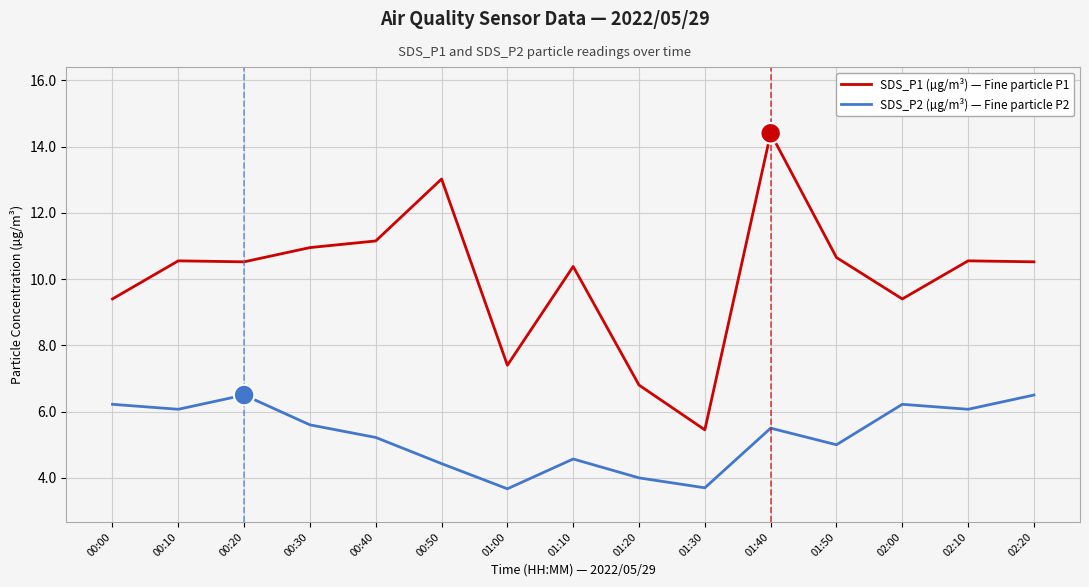

The value of SDS_P1 (µg/m³) — Fine particle P1 at 00:00 is 9.4. True or false?

True